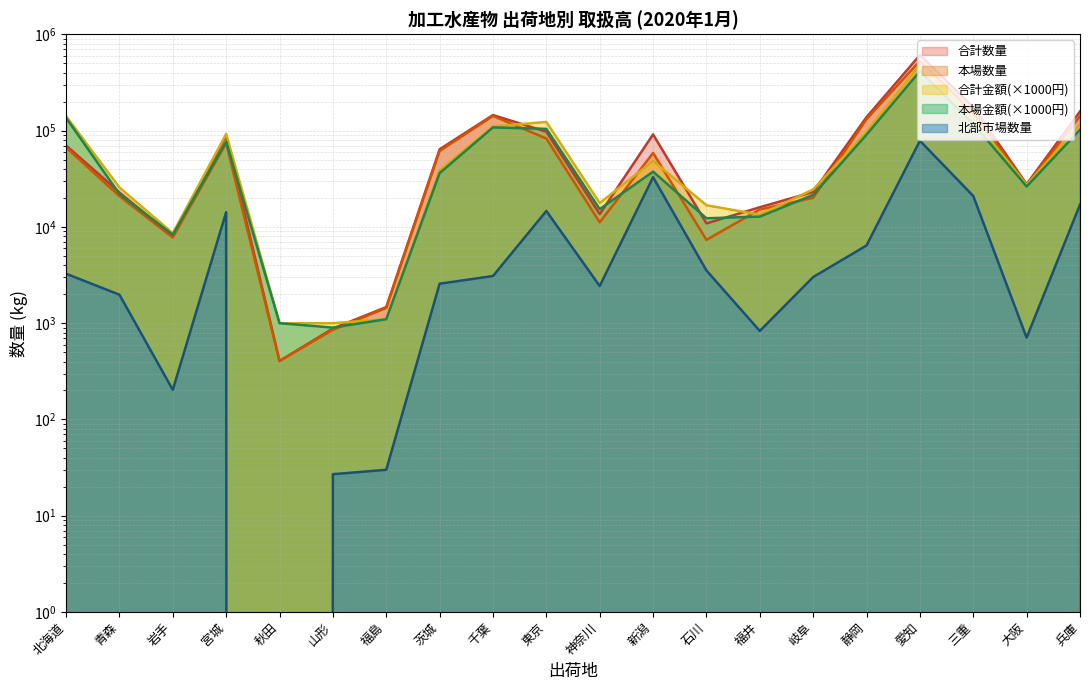

What is the difference between the highest and lowest values at 山形?

973